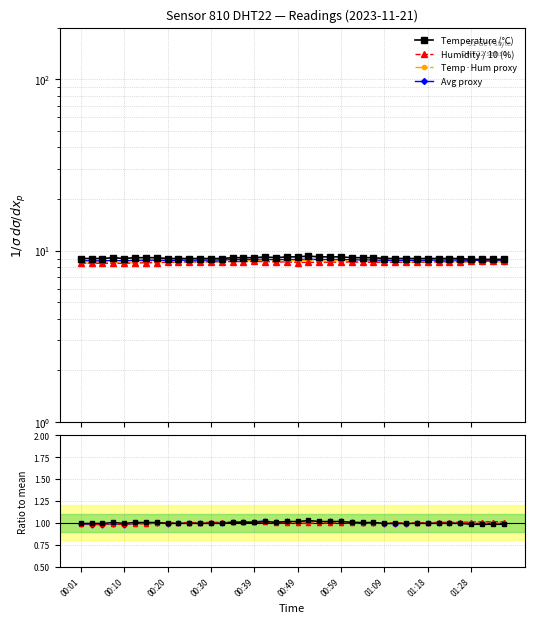

True or false: humidity has a value of 8.6 at 00:56.

True